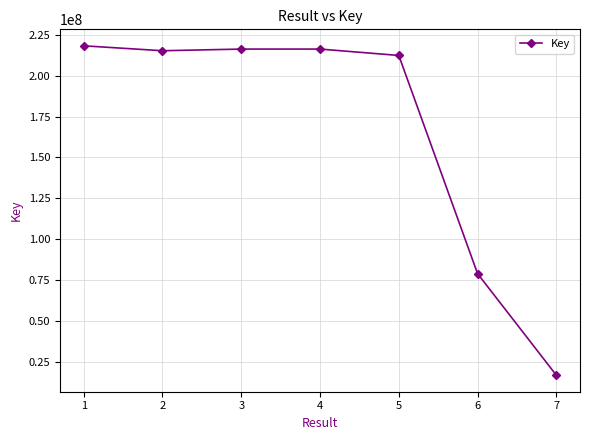

What value does the data have at 1, to the nearest 100?

218355500